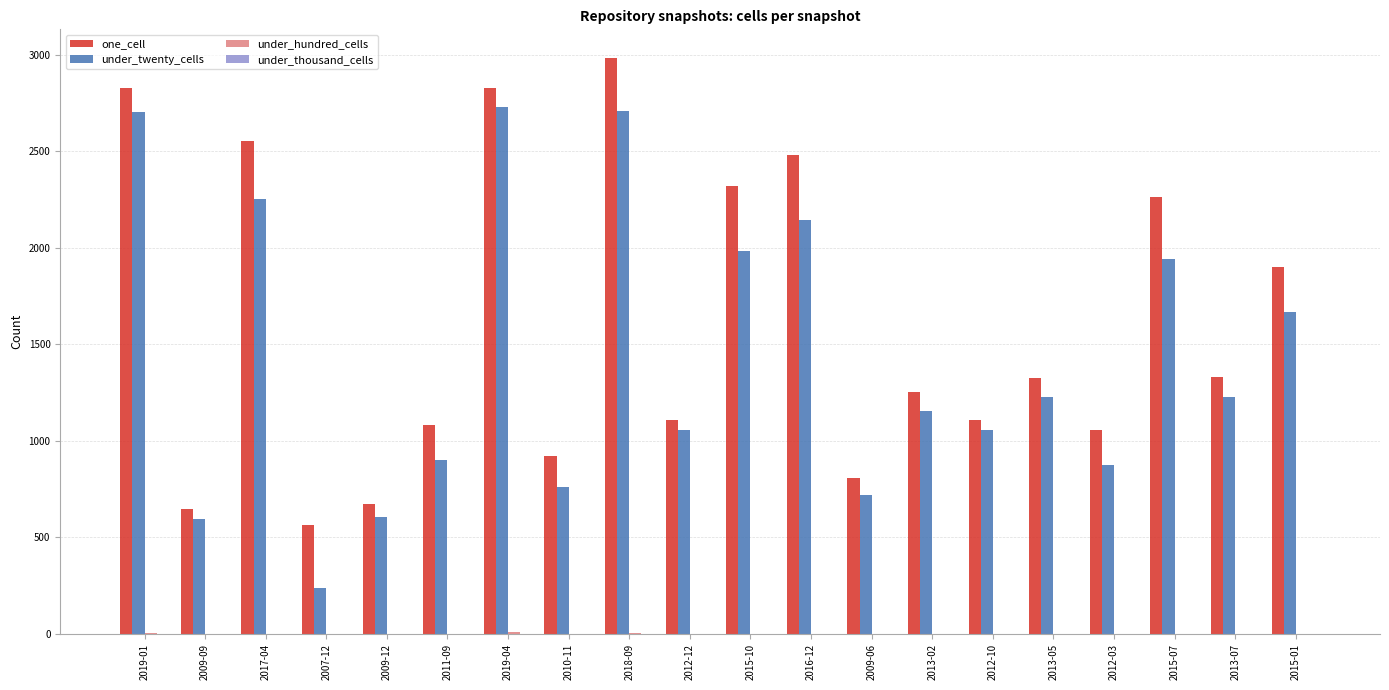

The value of one_cell at 2011-09 is 1081. True or false?

True